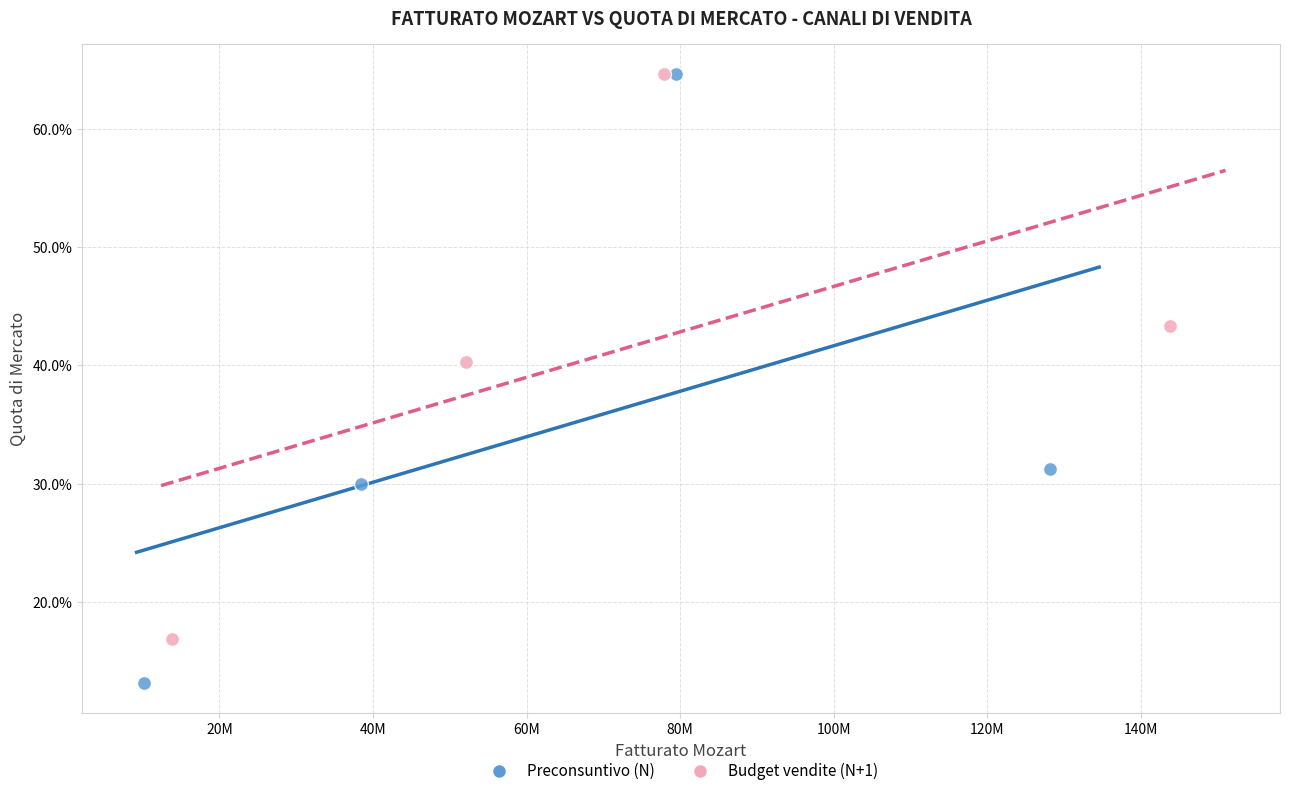

What are all the series names shown in the legend?

Preconsuntivo (N), Budget vendite (N+1)